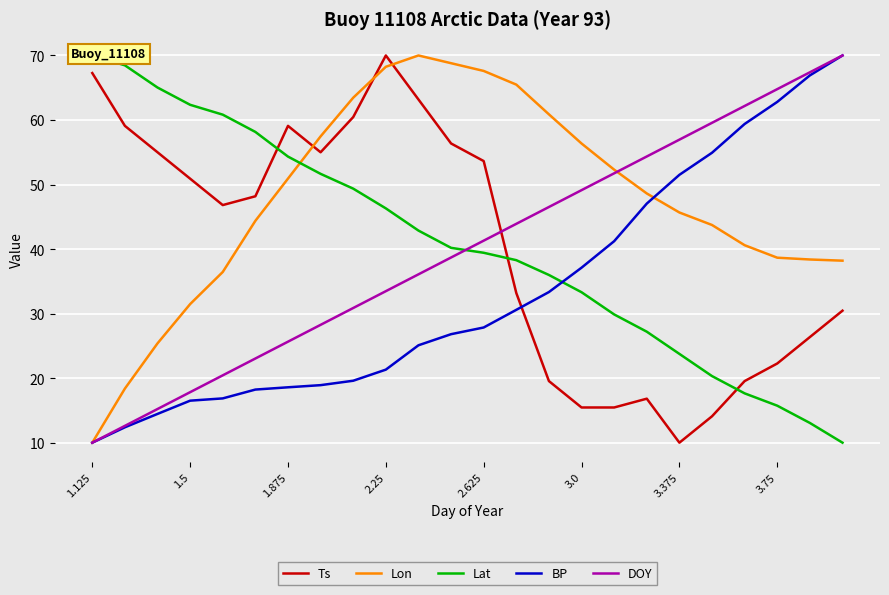

What is the maximum value for BP?

70.0